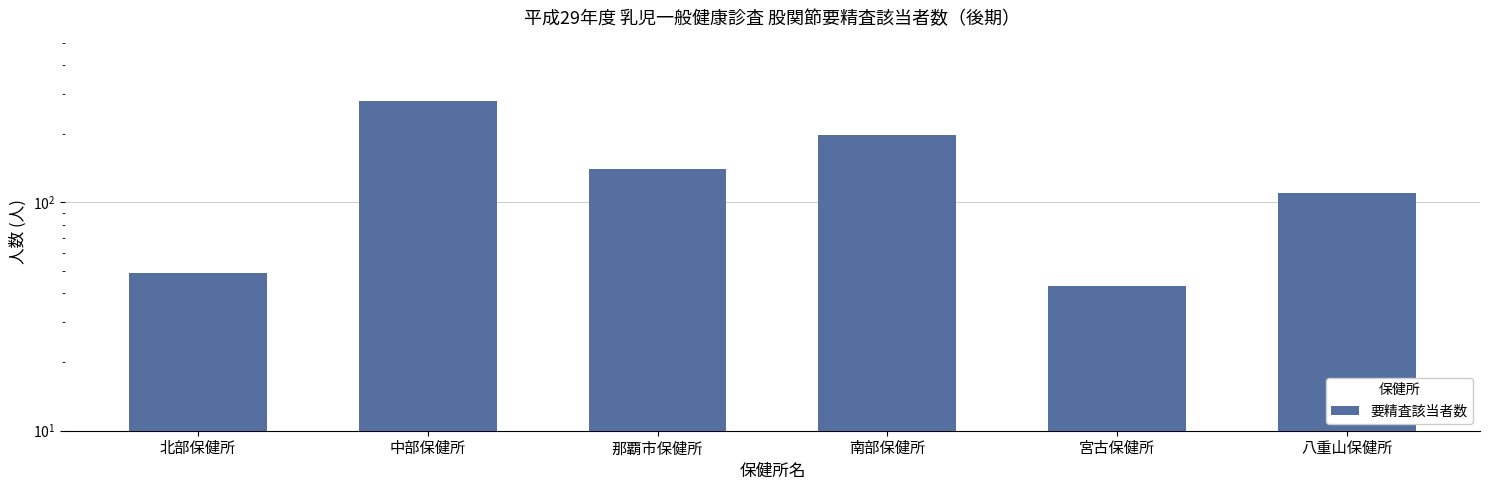

What is the label of the 6th bar from the right?

北部保健所